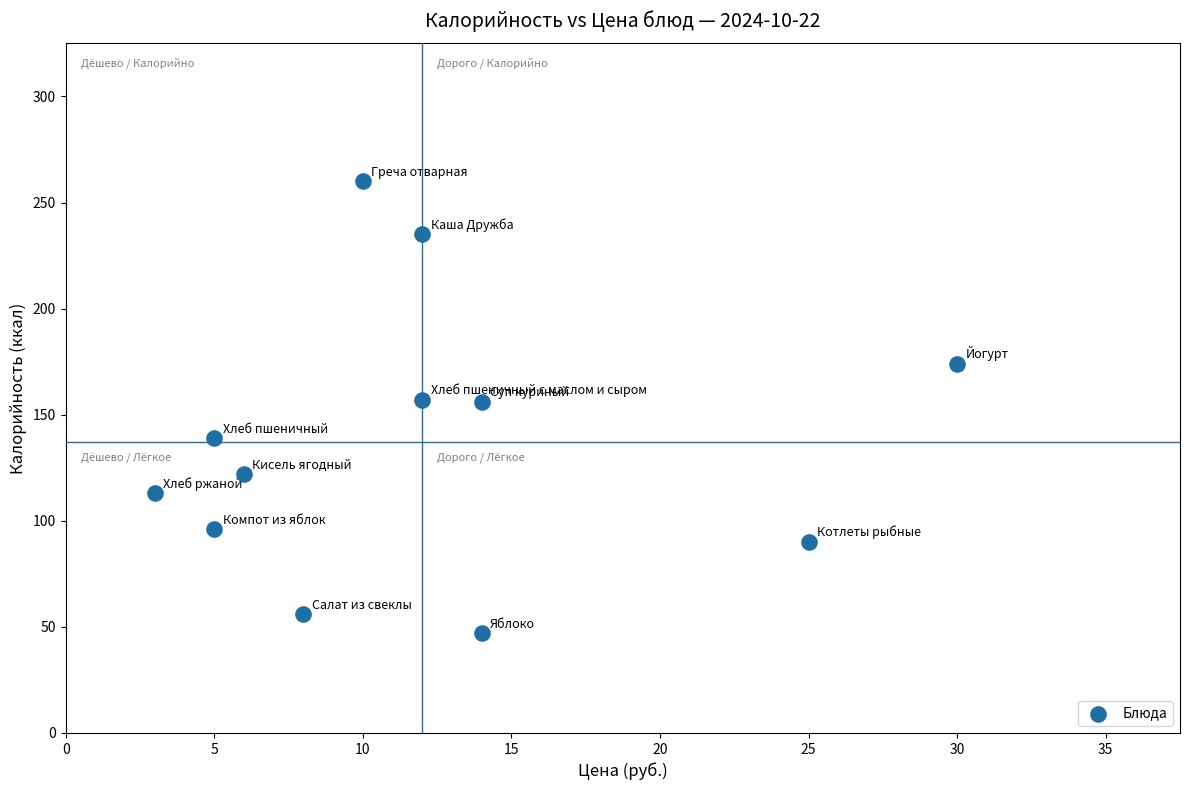

What is the range of X values (max minus min)?

27